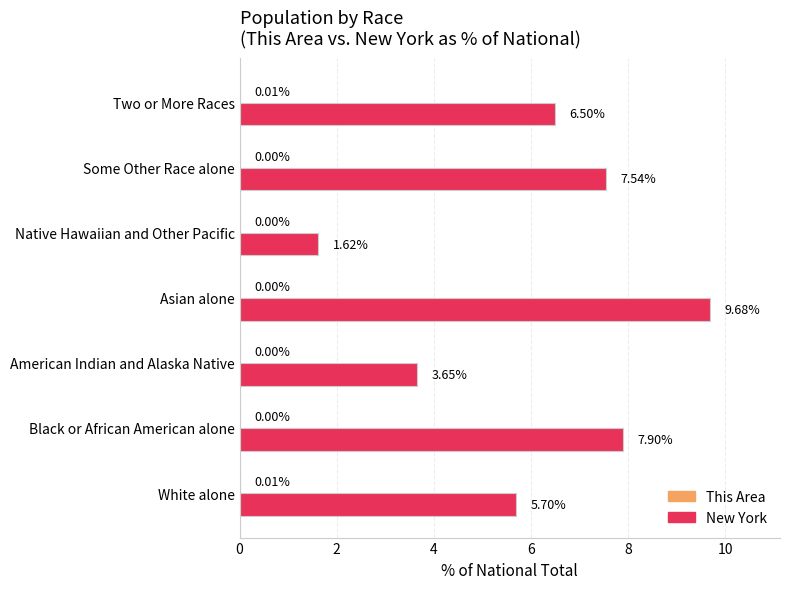

Which series changed the most between American Indian and Alaska Native and Native Hawaiian and Other Pacific?

New York